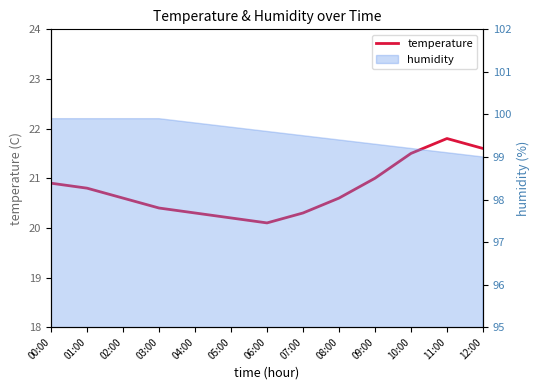

Which label corresponds to the smallest value in the chart?

06:00